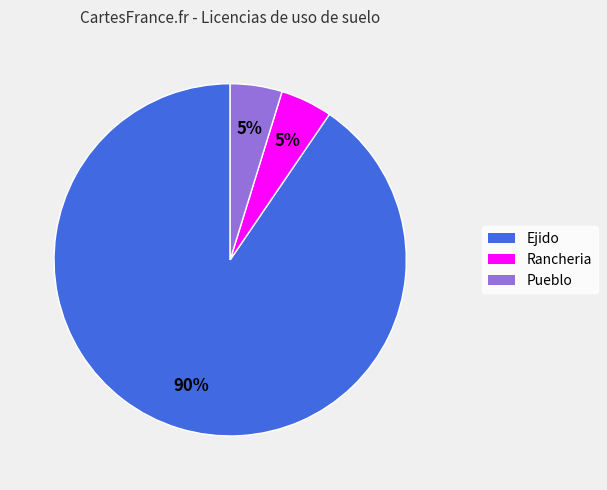

To the nearest percent, what is the average slice percentage?

33%